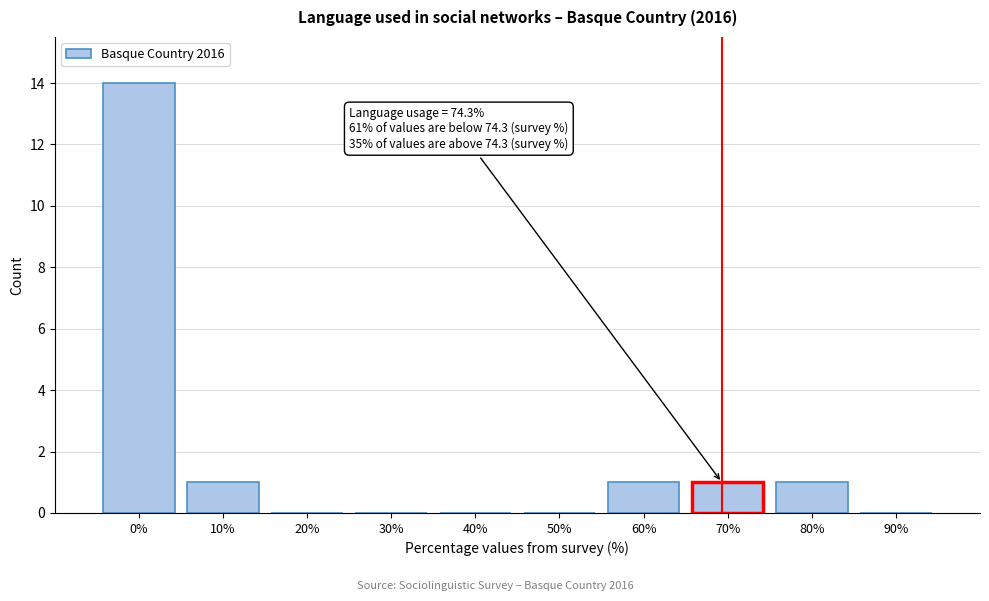

Reading left to right, transcribe all the data shown in this chart.

0%=14	10%=1	20%=0	30%=0	40%=0	50%=0	60%=1	70%=1	80%=1	90%=0